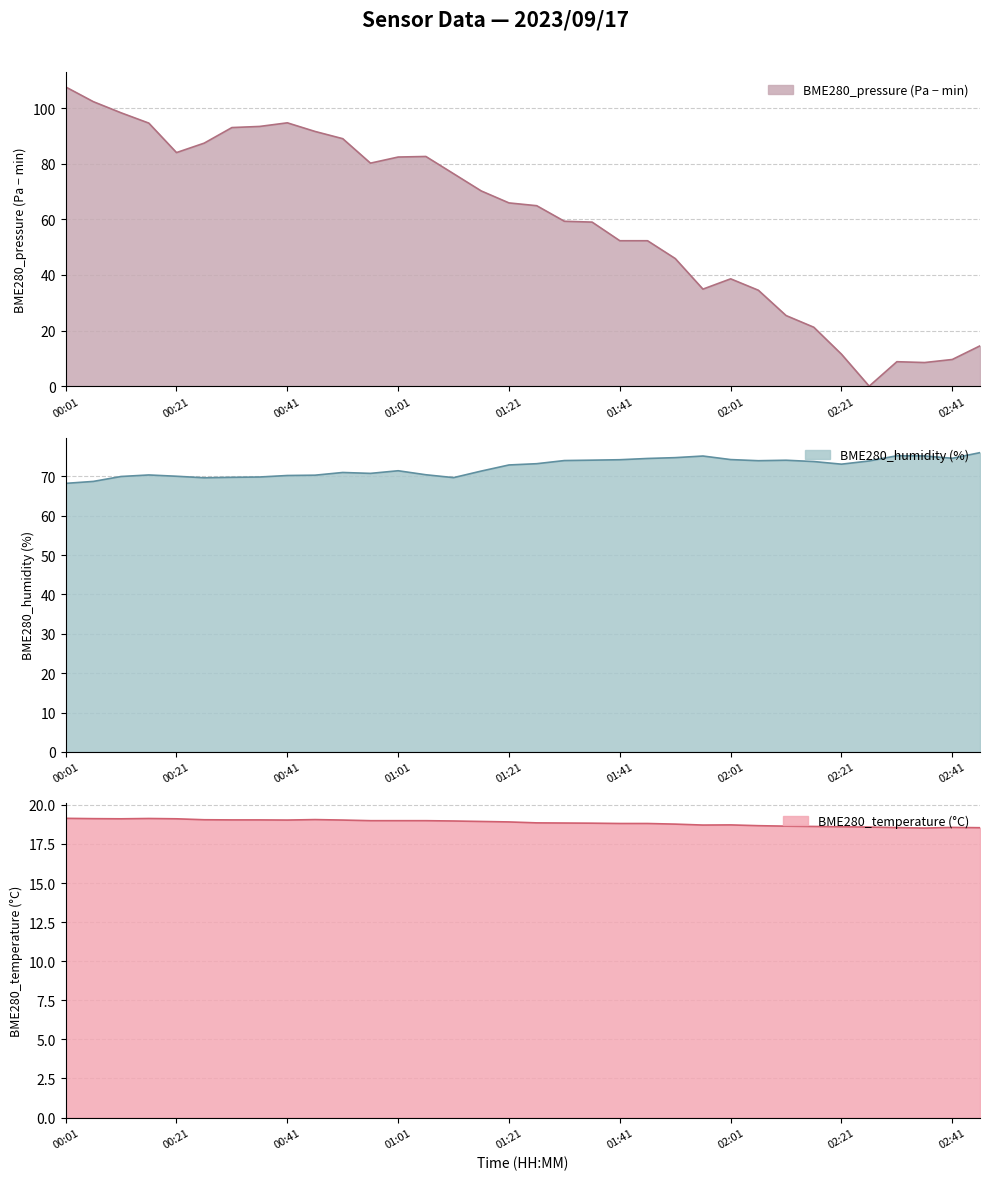

What is the minimum value for BME280_humidity?

68.2